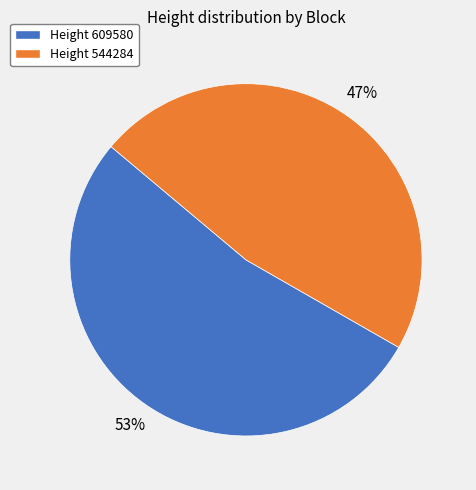

Does any single category account for the majority?

Yes